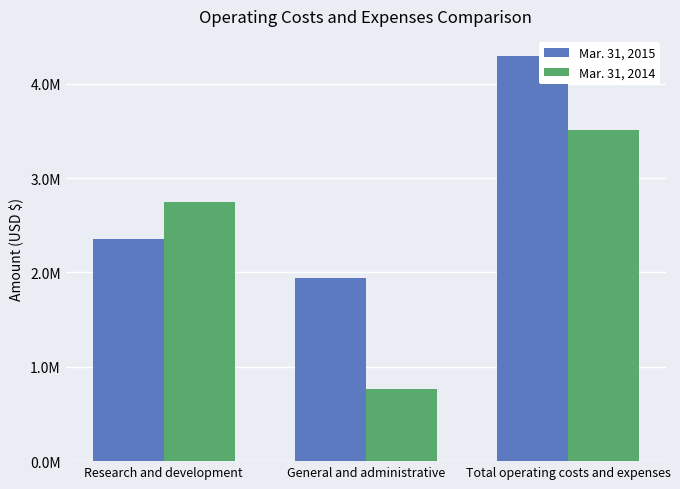

What are all the series names shown in the legend?

Mar. 31, 2015, Mar. 31, 2014